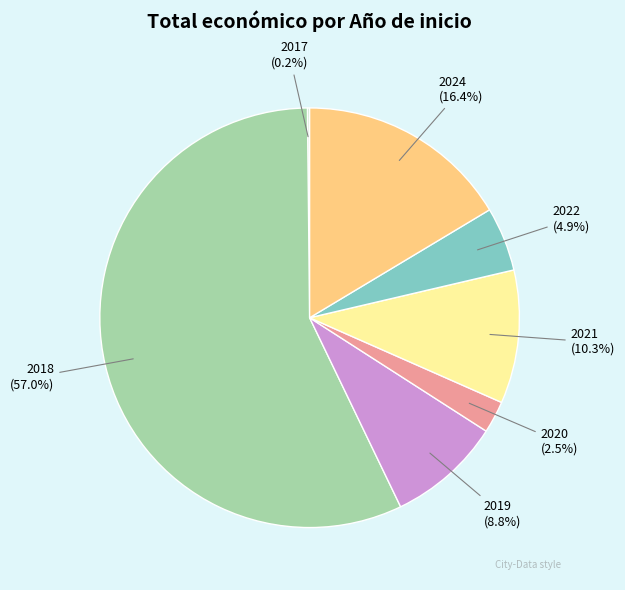

Does any single category account for the majority?

Yes